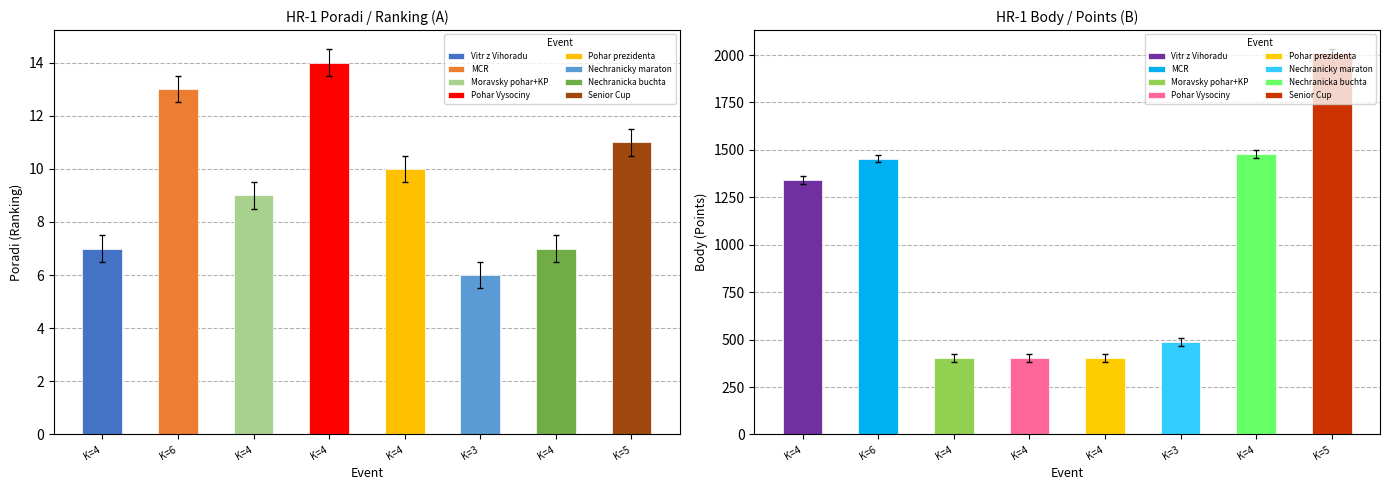

What is the total value across all series at 4?

1347